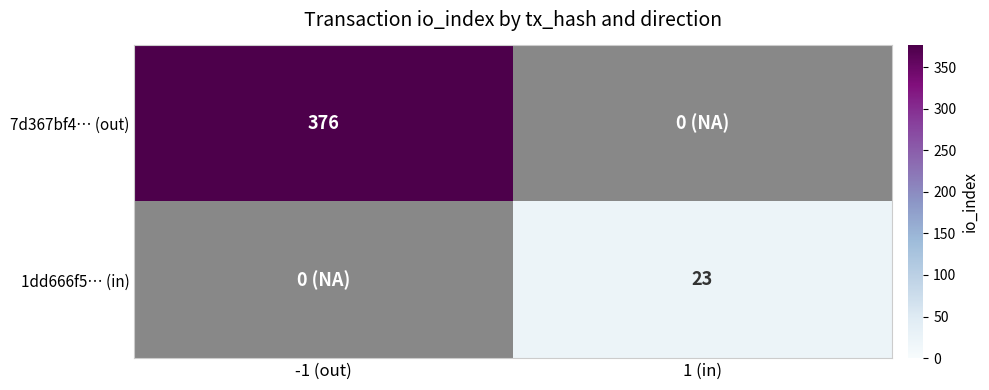

Is it true that 1dd666f5… (in) equals 31 at 1 (in)?

False